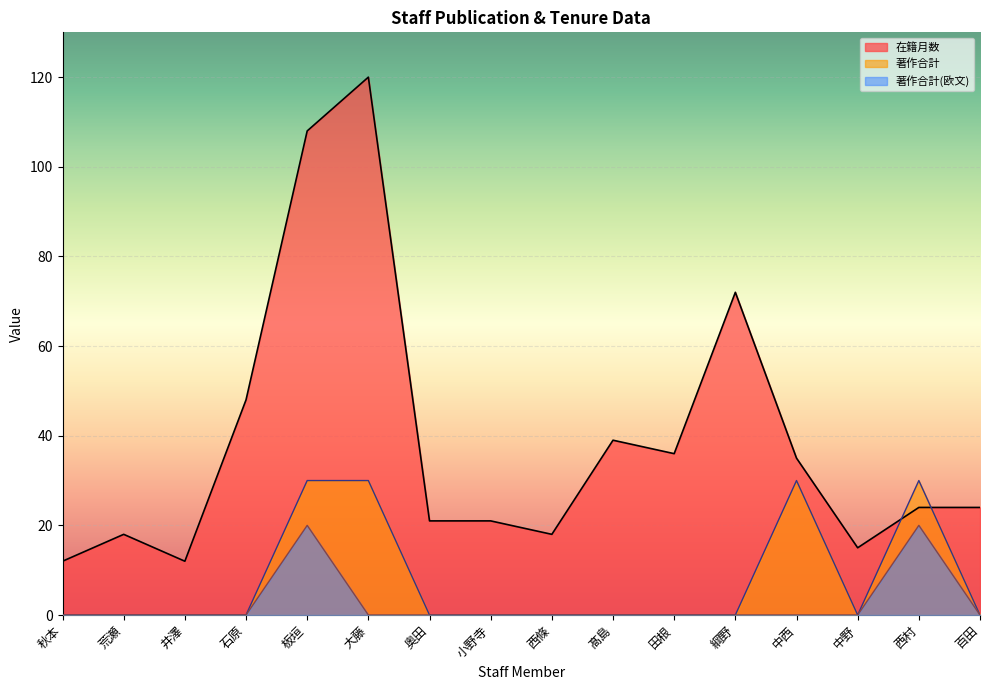

Rank the series by their maximum value, from lowest to highest.

著作合計(欧文), 著作合計, 在籍月数